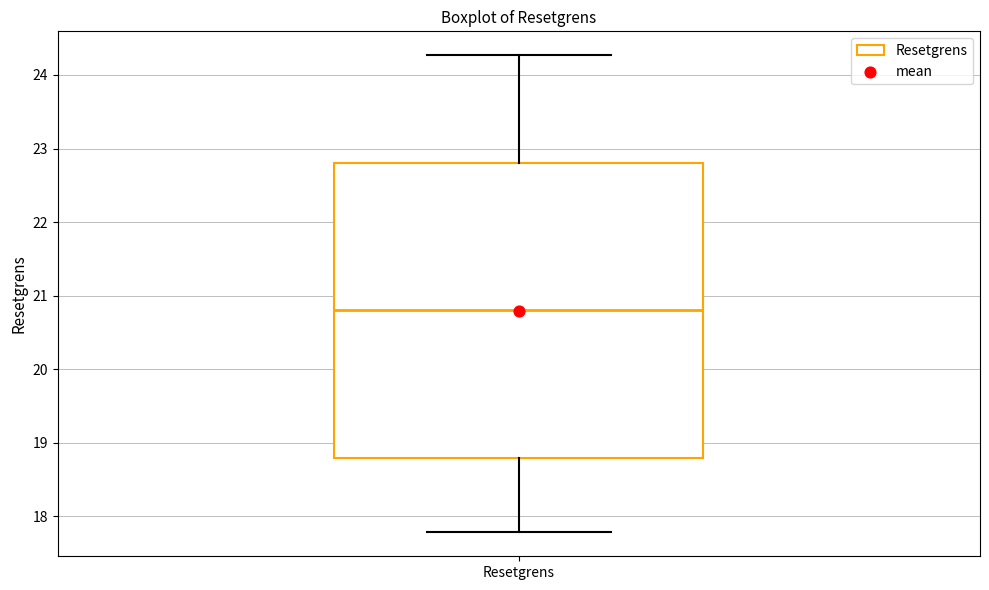

Where does the median line of the box for Resetgrens sit on the y-axis? The values are not printed on the chart, so give them approximately, as read against the axis.

20.8